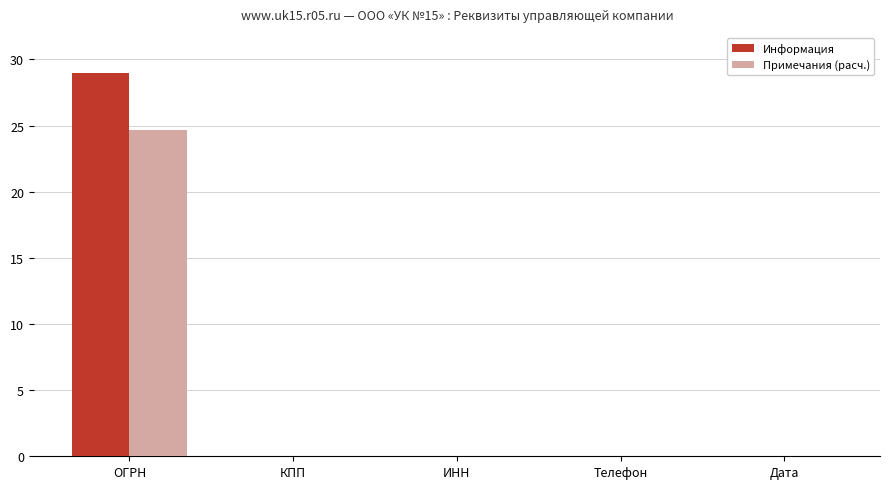

Which label corresponds to the largest value in the chart?

ОГРН